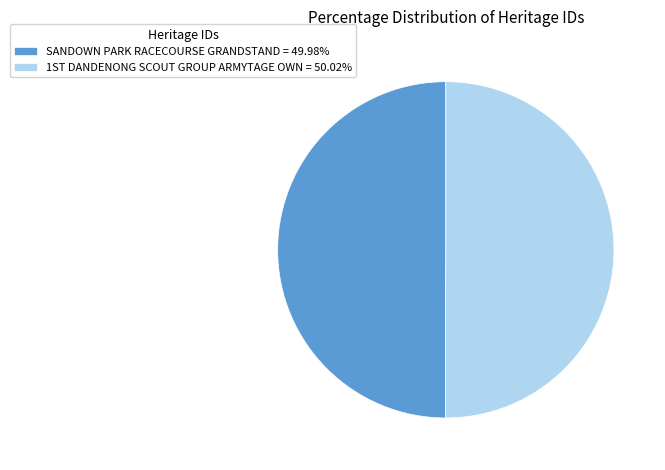

To the nearest percent, what is the average slice percentage?

50%